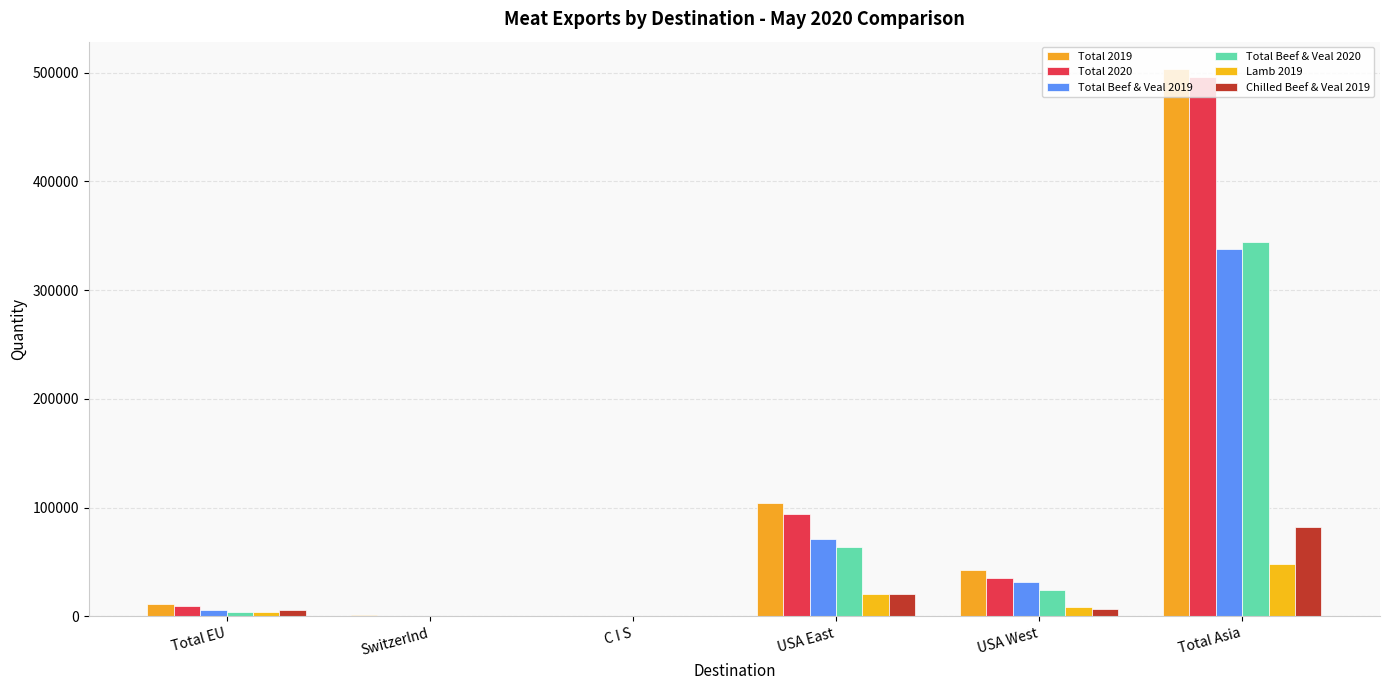

Does the chart contain stacked bars?

No